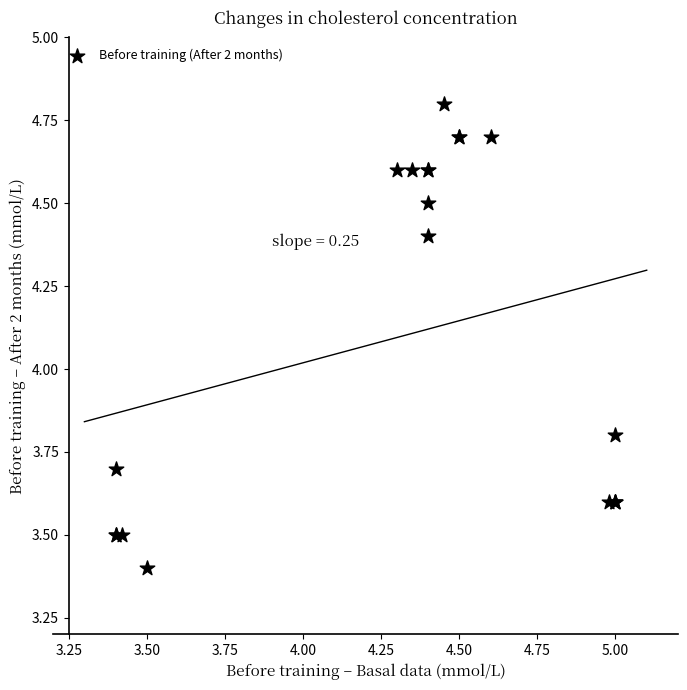

What Y value in the scatter plot is closest to 4?

3.8